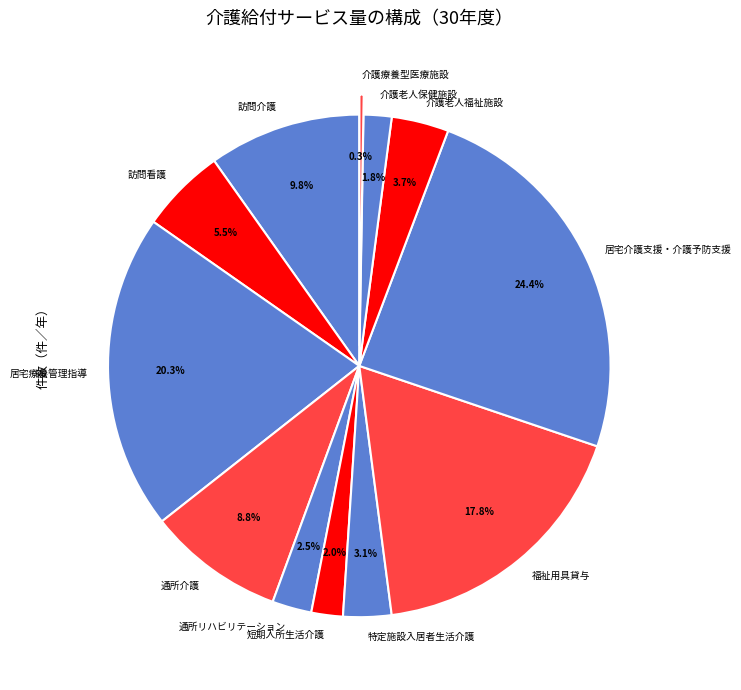

Combined, do 通所リハビリテーション and 福祉用具貸与 account for over 50%?

No